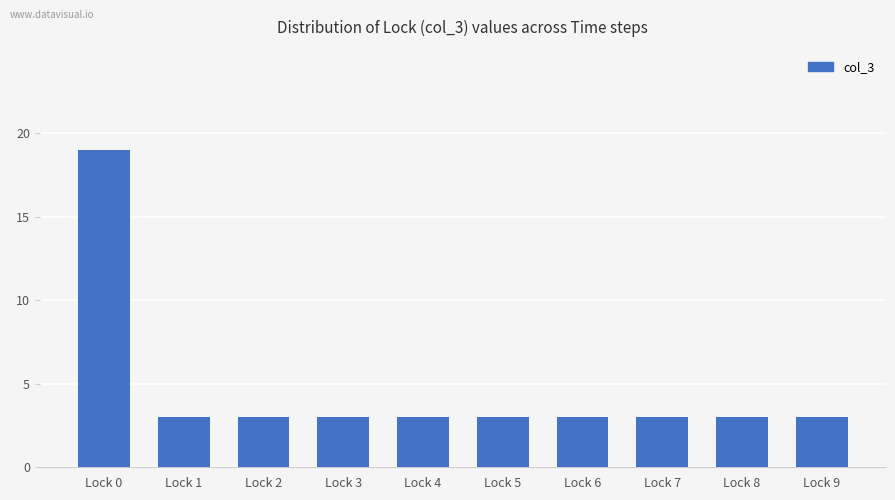

Reading left to right, extract all data points from this chart.

Lock 0=19	Lock 1=3	Lock 2=3	Lock 3=3	Lock 4=3	Lock 5=3	Lock 6=3	Lock 7=3	Lock 8=3	Lock 9=3